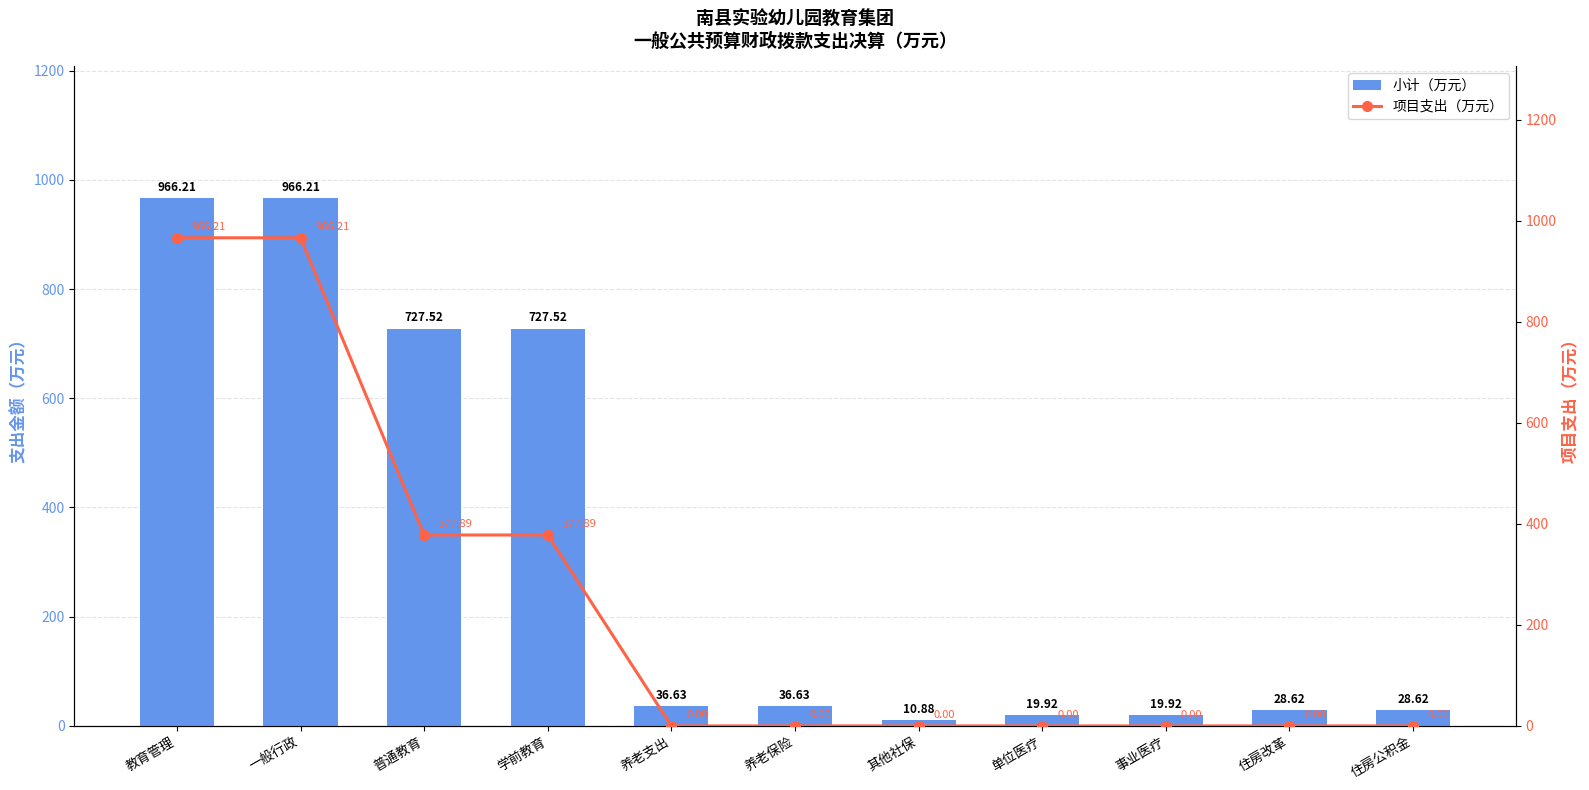

At which label does 项目支出（万元） reach its peak?

教育管理